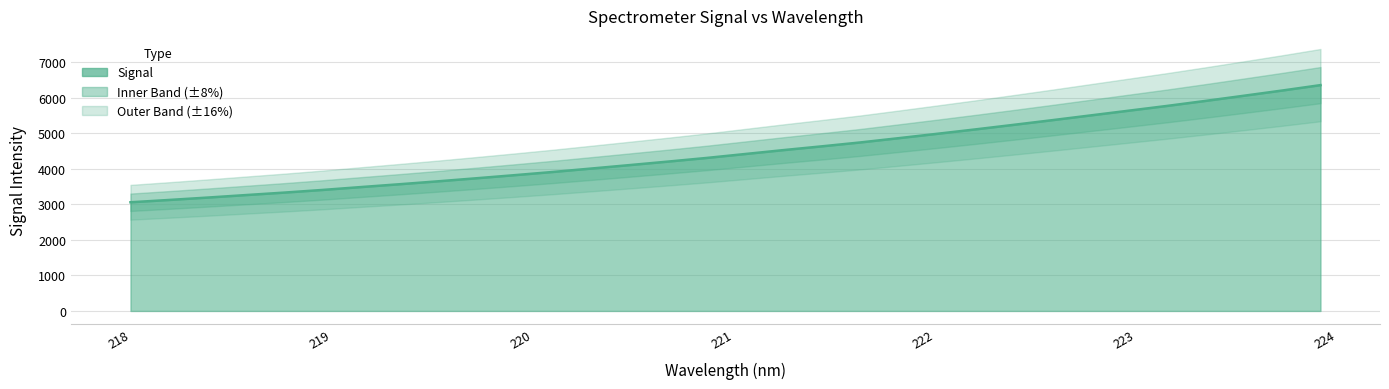

What position from the right is 222.263?

10